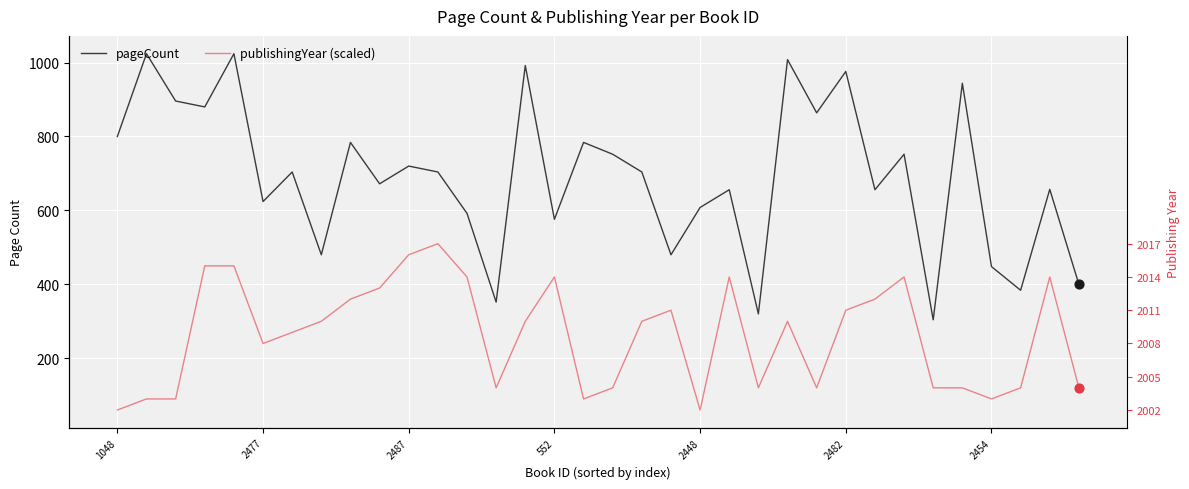

What are all the series names shown in the legend?

pageCount, publishingYear (scaled)